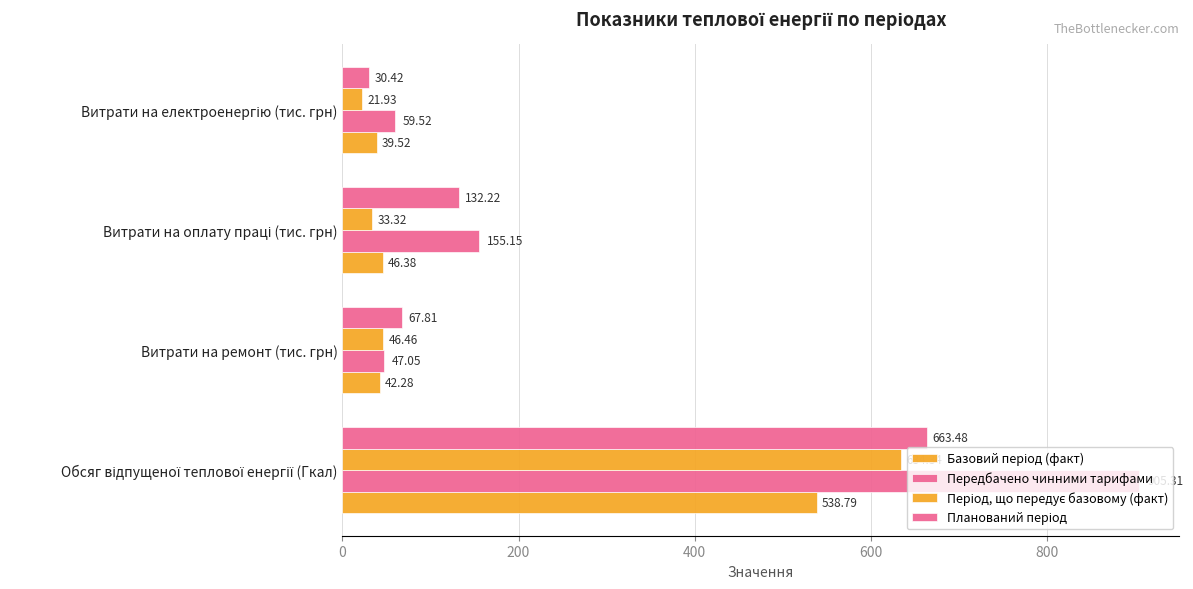

How many data points does each series have?

4